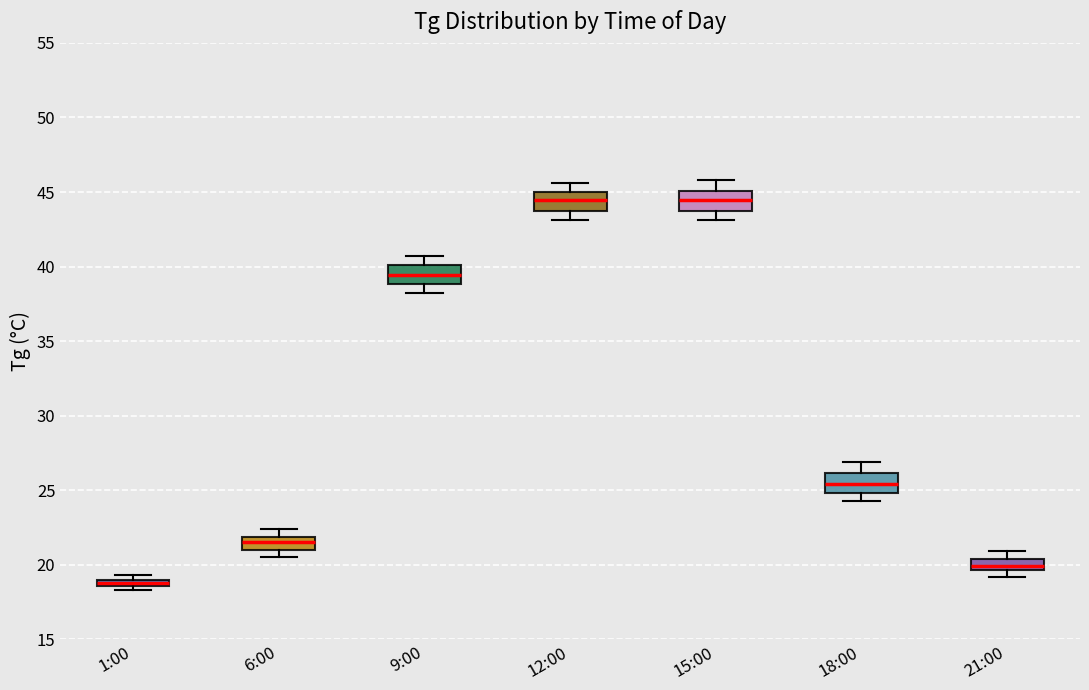

Where is the upper edge of the box for 1:00 on the y-axis? The values are not printed on the chart, so give them approximately, as read against the axis.

19.0